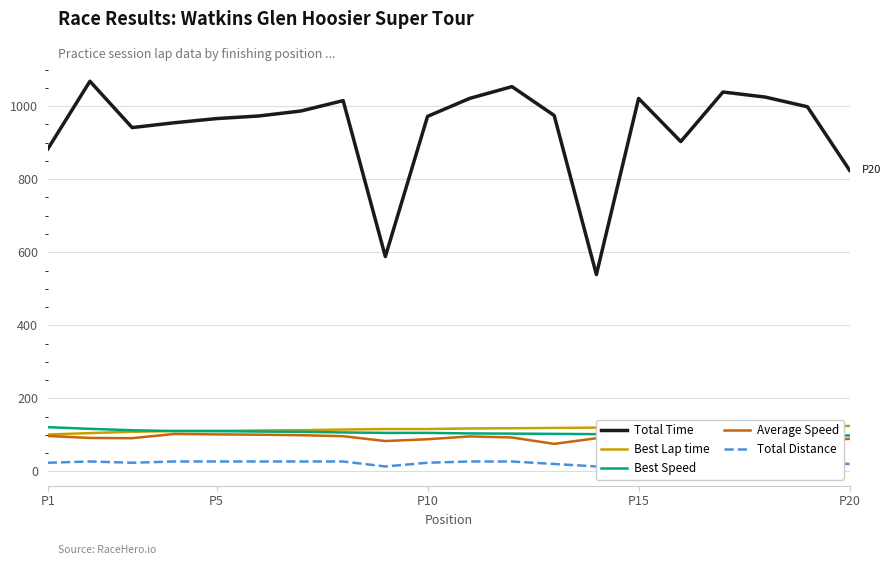

How many interior local peaks does the Average Speed series have?

4